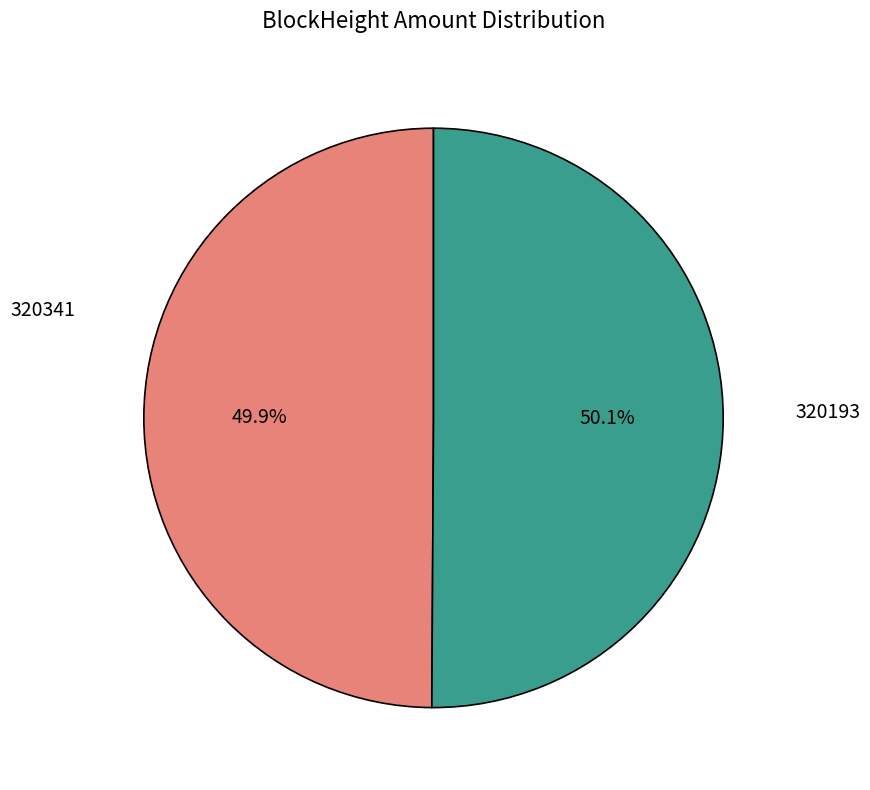

Does any single category account for the majority?

Yes